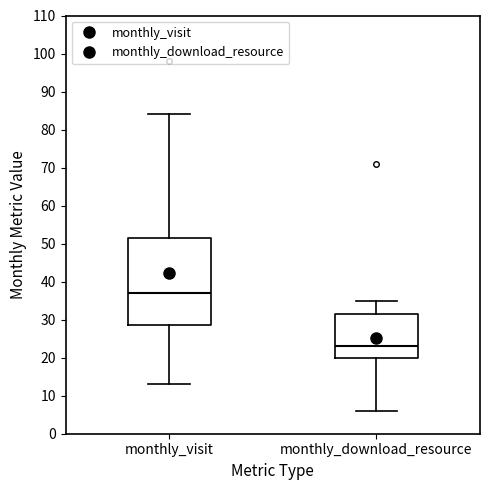

Where is the lower edge of the box for monthly_visit on the y-axis? The values are not printed on the chart, so give them approximately, as read against the axis.

29